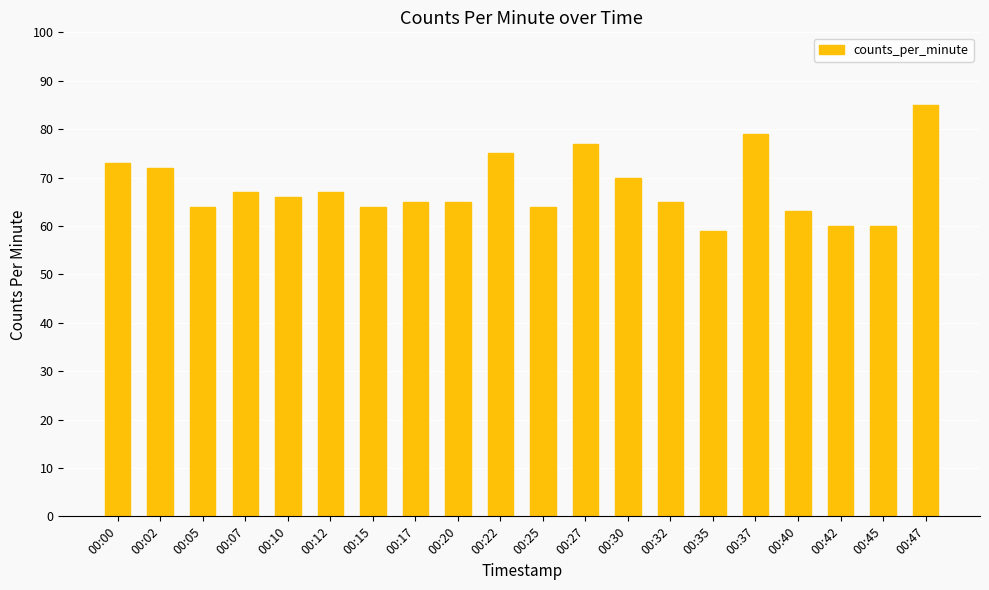

The value at 00:42 is 37. True or false?

False